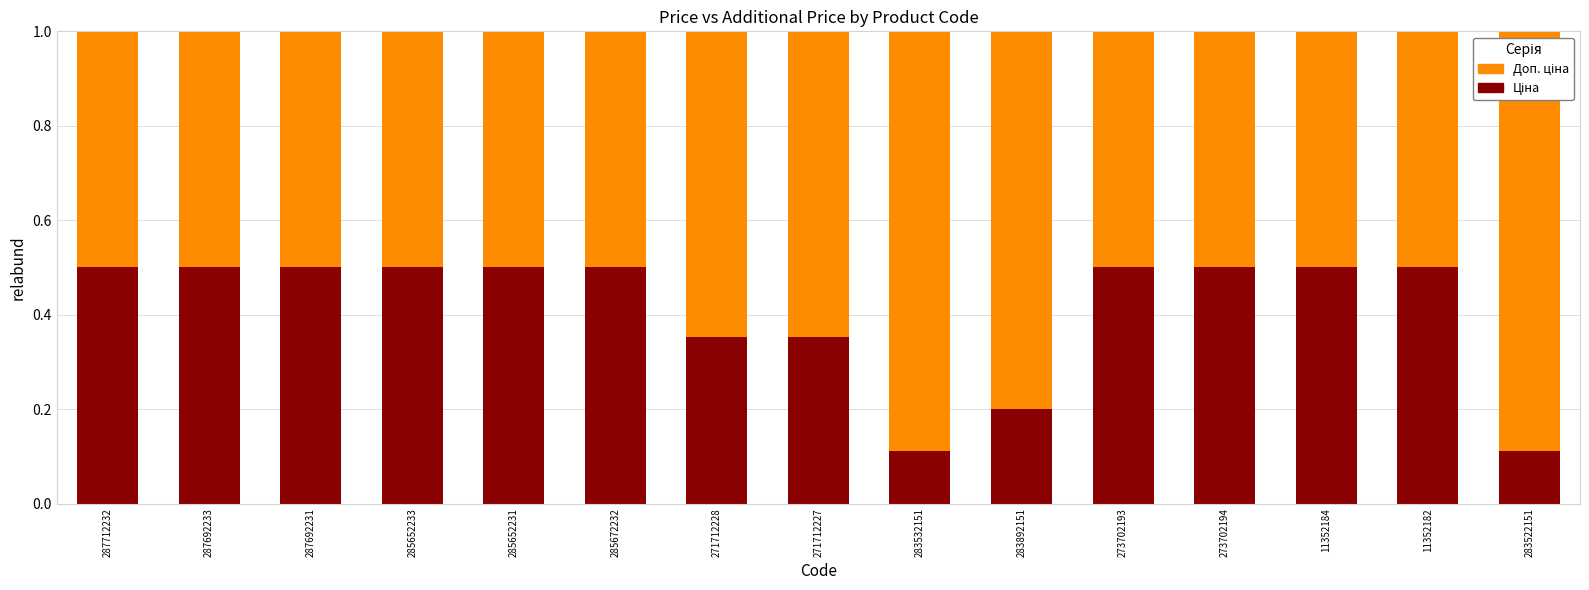

What is the total value across all series at 273702193?

1.0